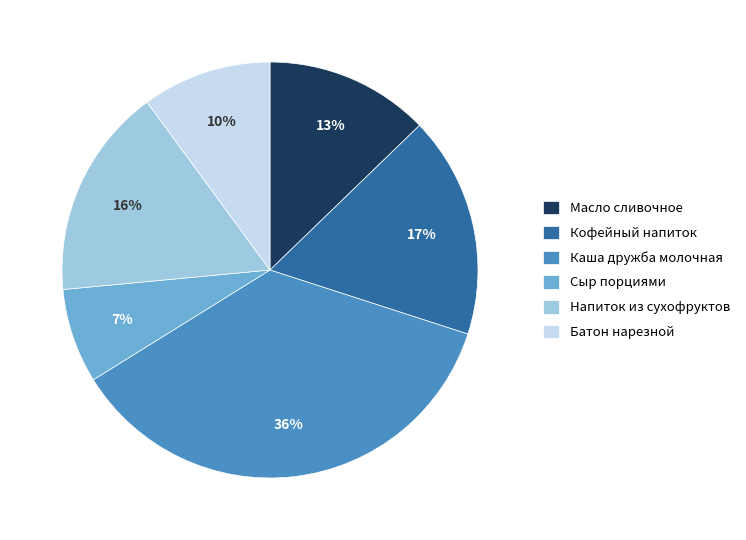

To the nearest percent, what portion does Каша дружба молочная represent?

36%